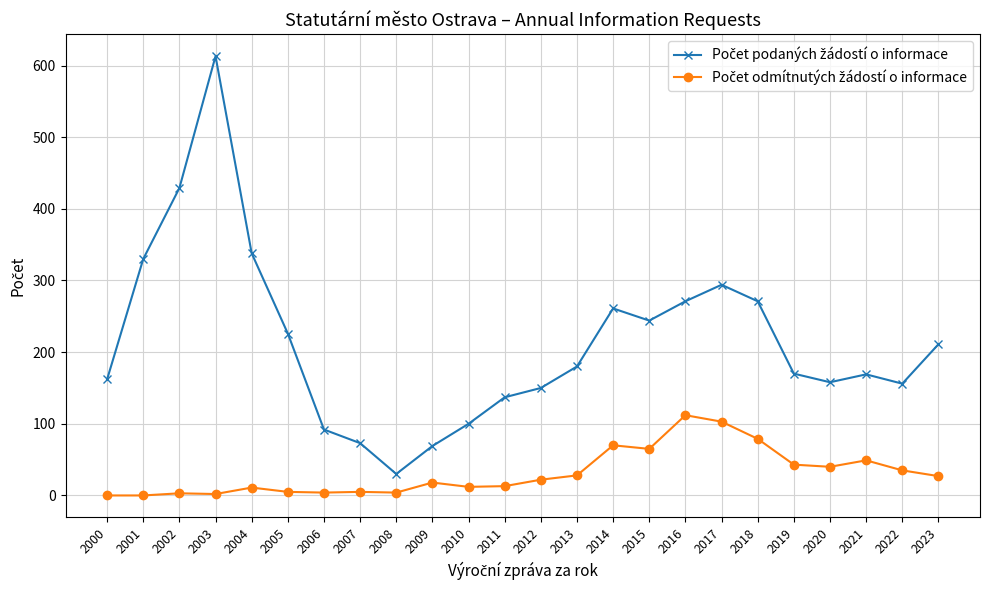

Which category has the highest value across all series?

2003